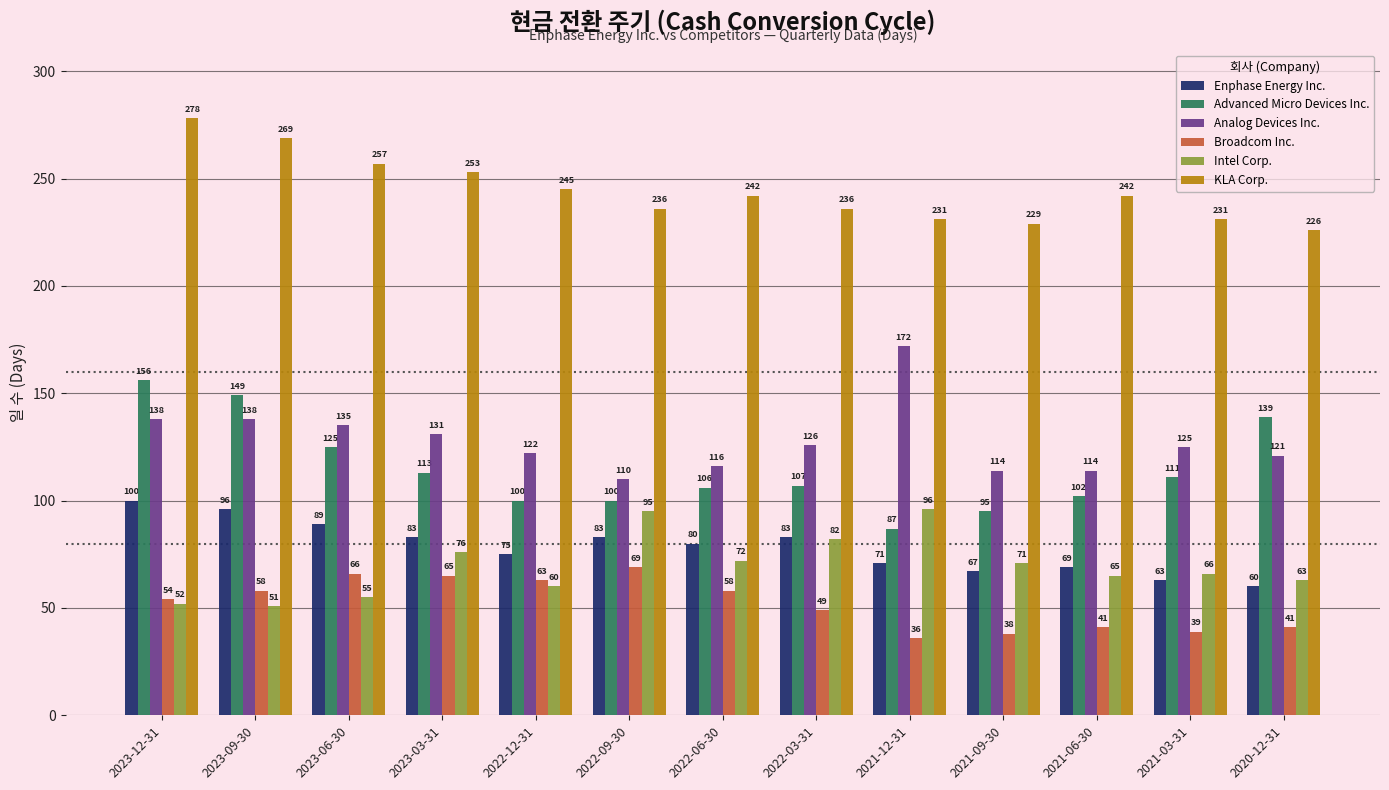

Read the KLA Corp. value at 2023-06-30, to the nearest 5.

255